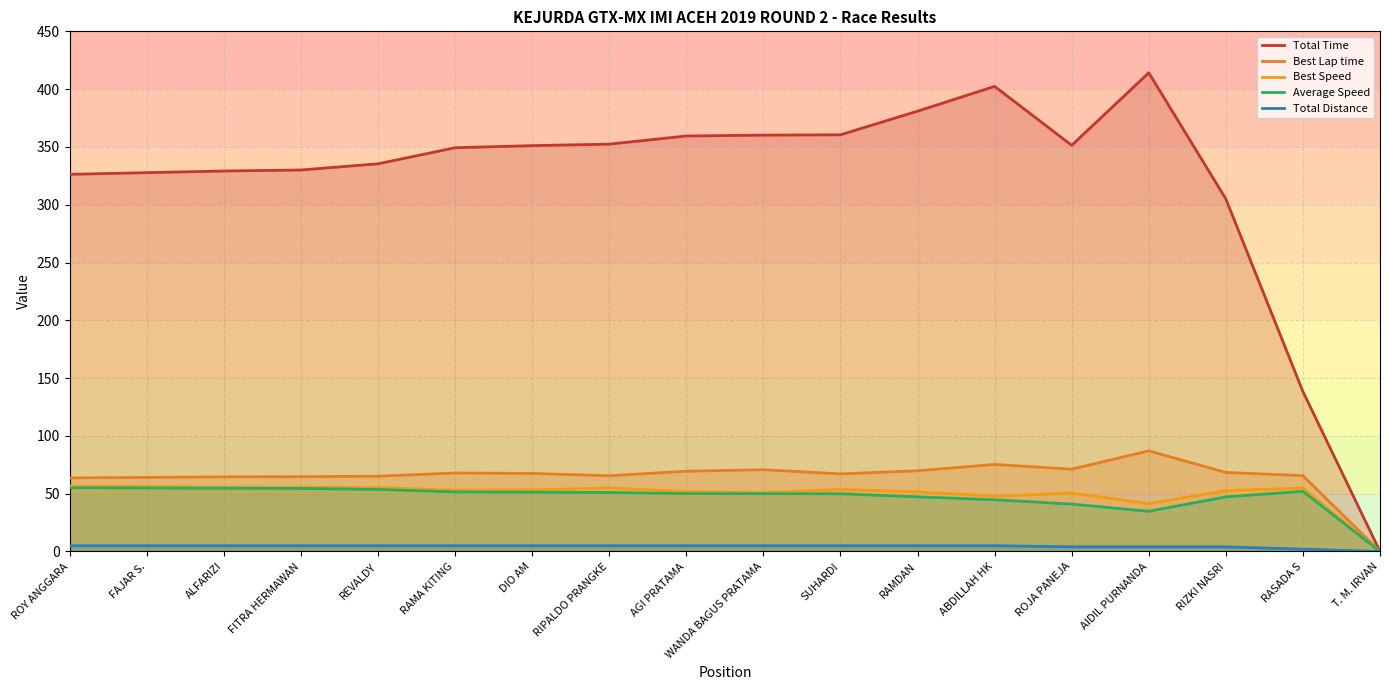

Rank the categories by Total Distance value from highest to lowest.

ROY ANGGARA, FAJAR S., ALFARIZI, FITRA HERMAWAN, REVALDY, RAMA KITING, DIO AM, RIPALDO PRANGKE, AGI PRATAMA, WANDA BAGUS PRATAMA, SUHARDI, RAMDAN, ABDILLAH HK, ROJA PANEJA, AIDIL PURNANDA, RIZKI NASRI, RASADA S, T. M. IRVAN